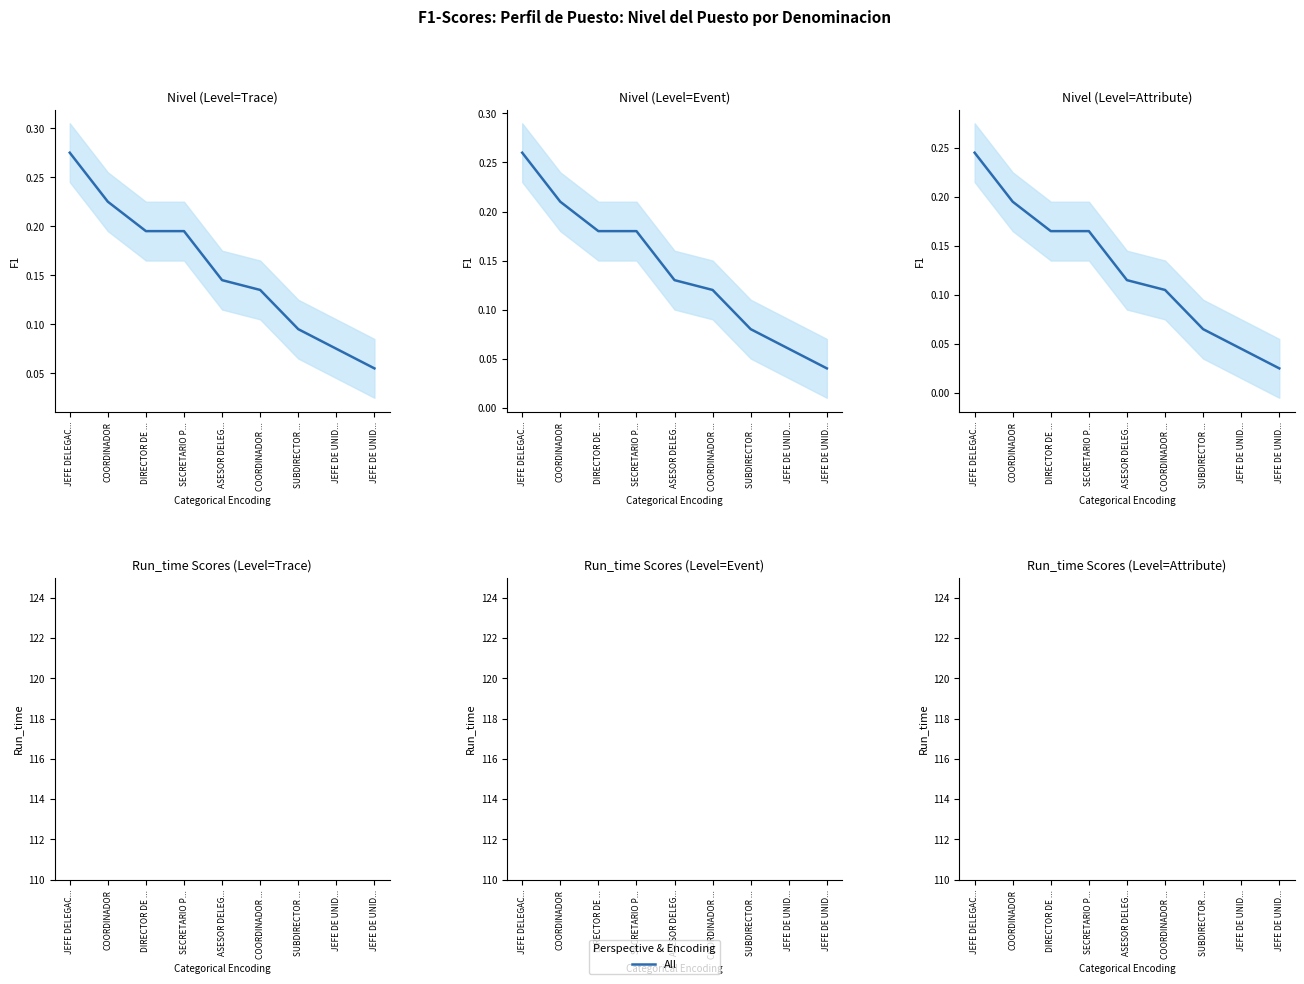

Does the chart display data point markers on the line(s)?

No